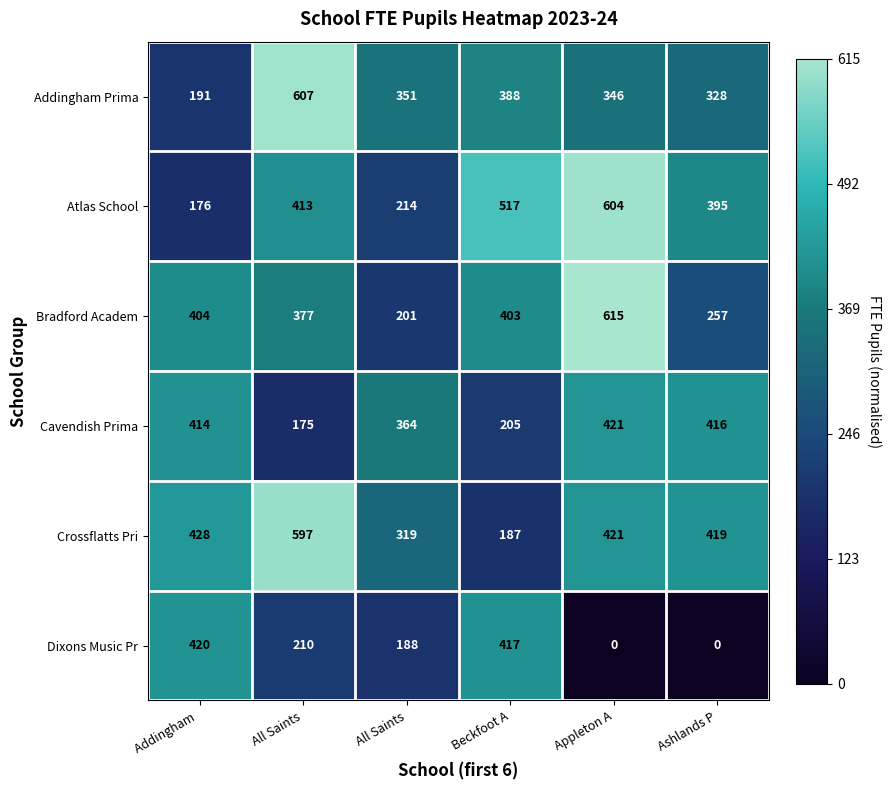

Count the number of categories in the chart.

6